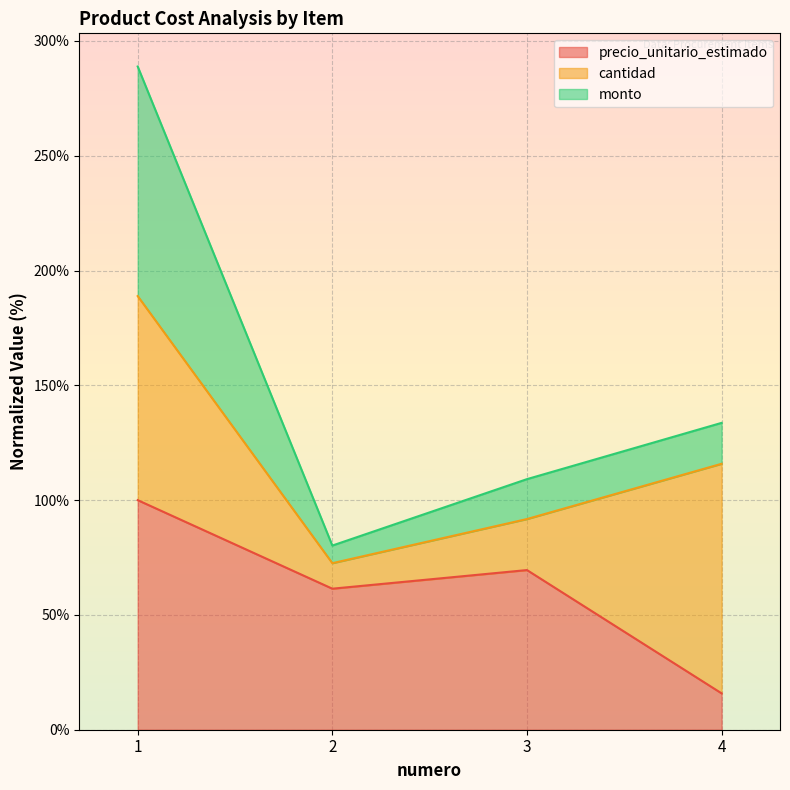

What is the total value across all series at 4?

133.7